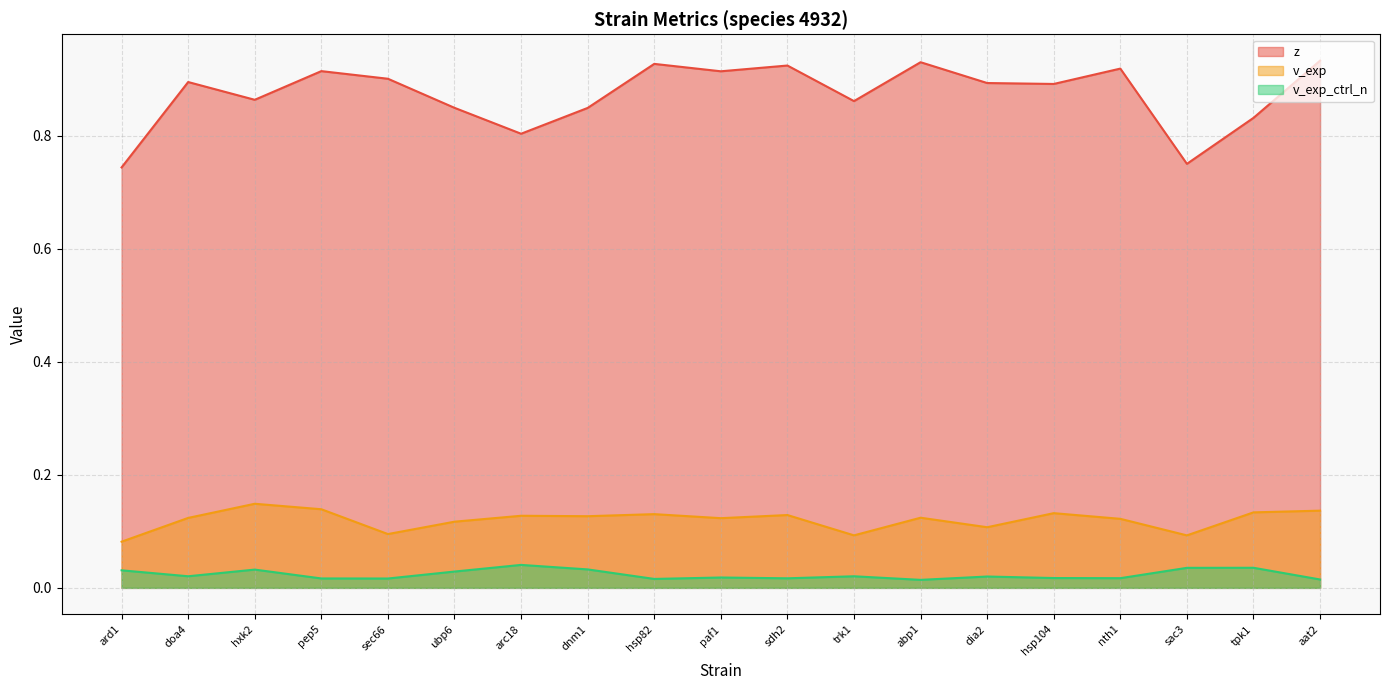

At how many categories does at least one series exceed 0?

19